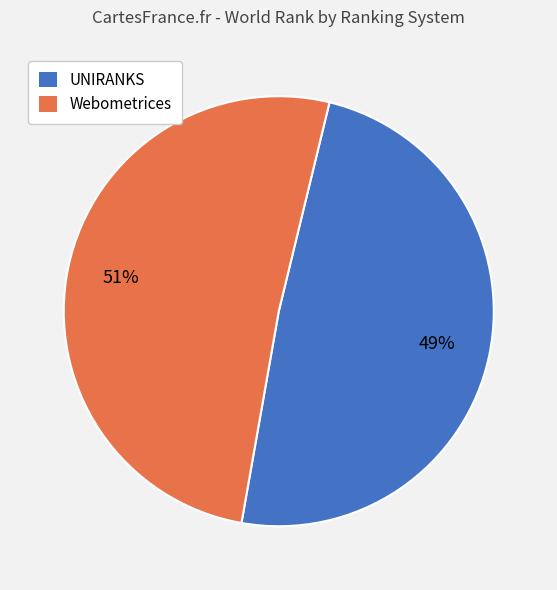

Rank the categories by value from lowest to highest.

UNIRANKS, Webometrices